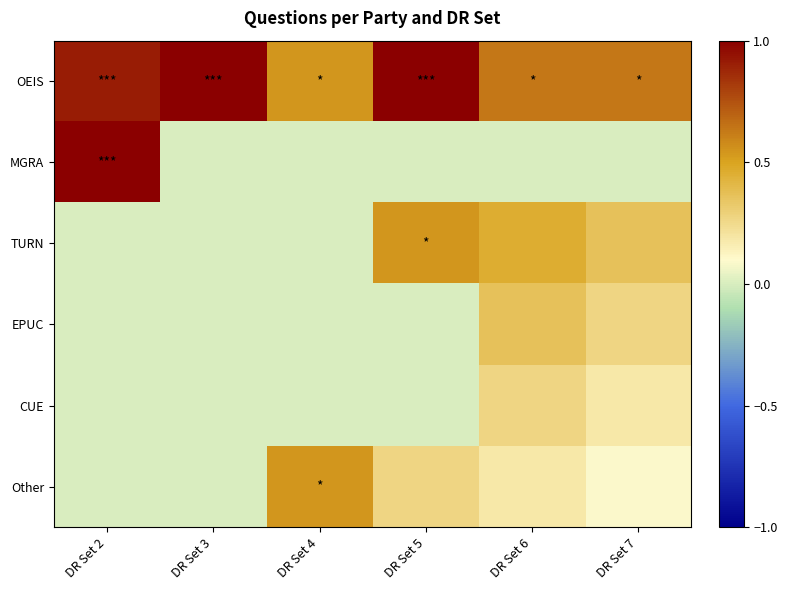

Reading left to right, transcribe all the data shown in this chart.

OEIS: DR Set 2=0.9	DR Set 3=1.0	DR Set 4=0.5	DR Set 5=1.0	DR Set 6=0.6	DR Set 7=0.6
MGRA: DR Set 2=1.0	DR Set 3=0.0	DR Set 4=0.0	DR Set 5=0.0	DR Set 6=0.0	DR Set 7=0.0
TURN: DR Set 2=0.0	DR Set 3=0.0	DR Set 4=0.0	DR Set 5=0.5	DR Set 6=0.5	DR Set 7=0.4
EPUC: DR Set 2=0.0	DR Set 3=0.0	DR Set 4=0.0	DR Set 5=0.0	DR Set 6=0.4	DR Set 7=0.3
CUE: DR Set 2=0.0	DR Set 3=0.0	DR Set 4=0.0	DR Set 5=0.0	DR Set 6=0.3	DR Set 7=0.2
Other: DR Set 2=0.0	DR Set 3=0.0	DR Set 4=0.5	DR Set 5=0.3	DR Set 6=0.2	DR Set 7=0.1